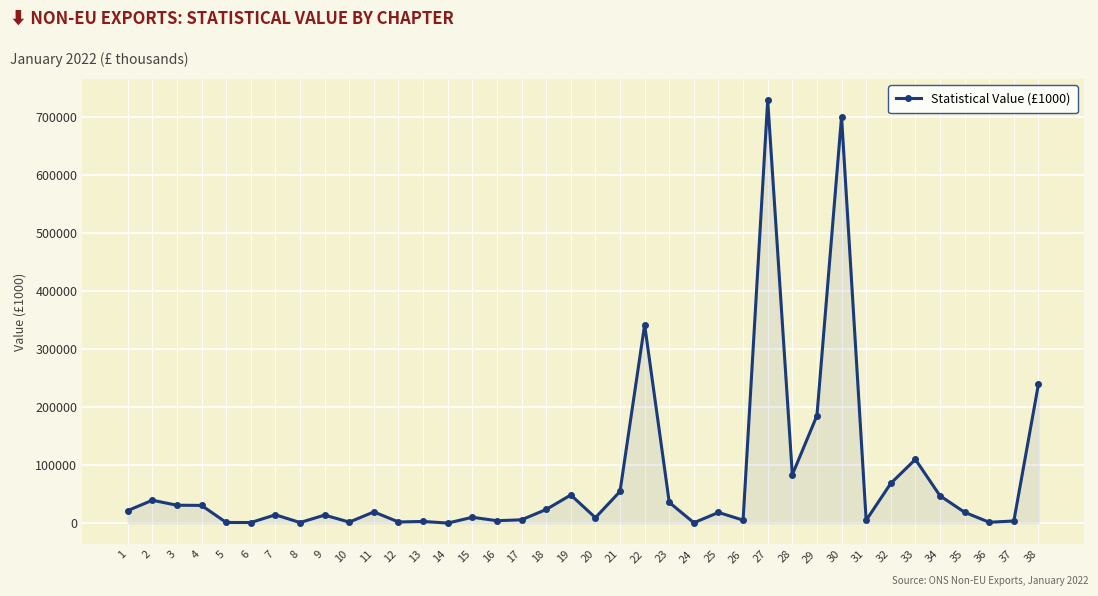

What is the sum of the values at 36 and 35?

20041